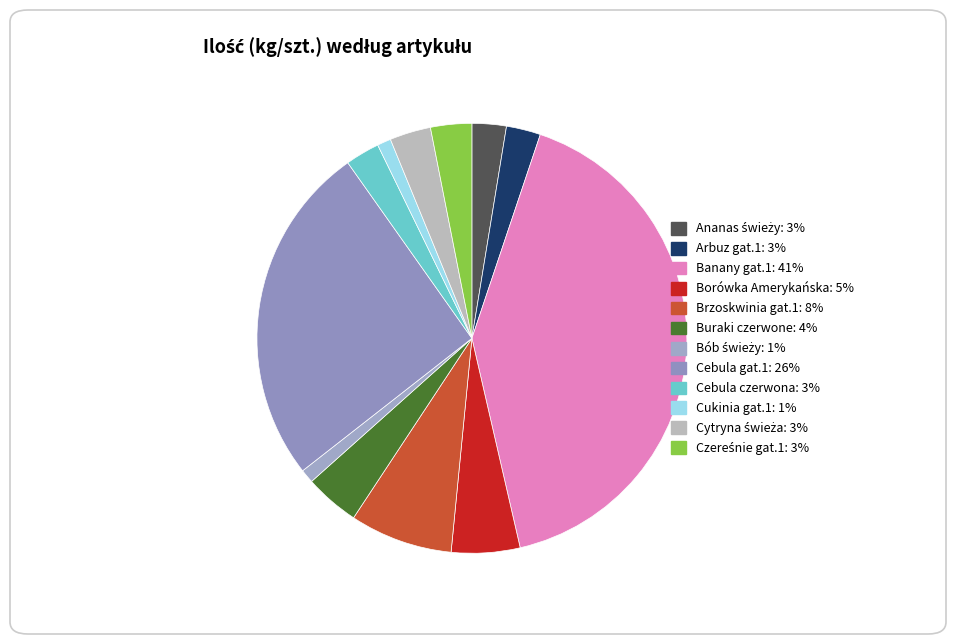

To the nearest percent, what portion does Borówka Amerykańska represent?

5%